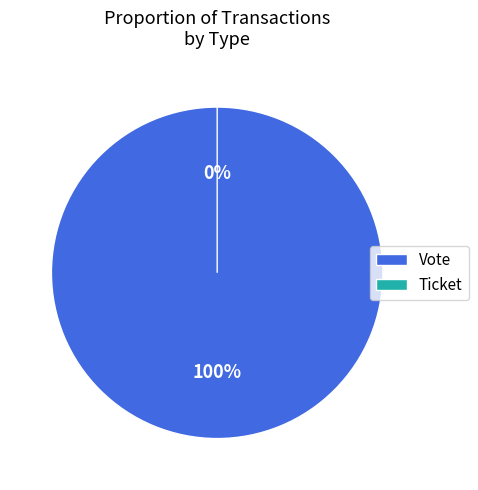

What percentage is the Vote slice, to the nearest percent?

100%